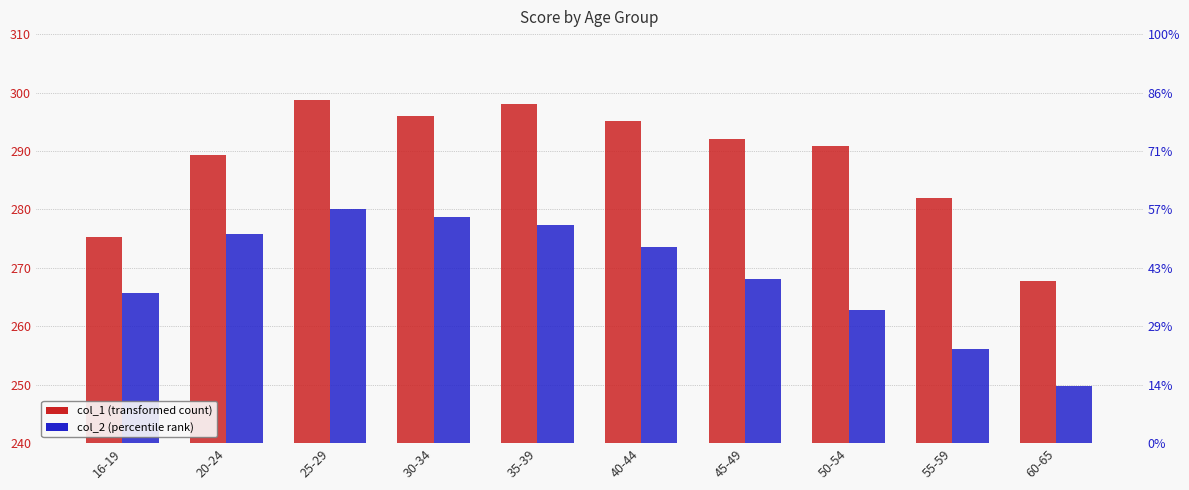

What value does the col_1 series have at 35-39?

298.0